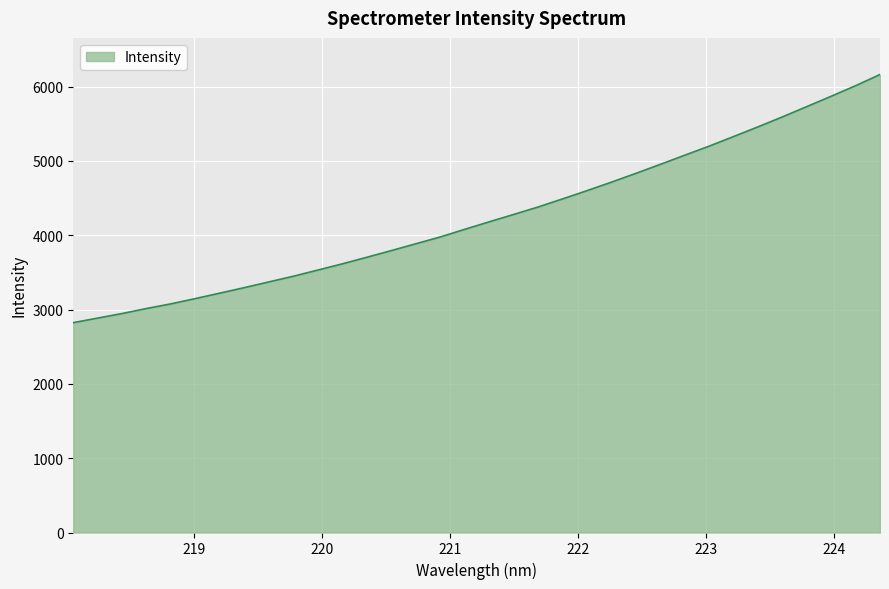

Does the chart have visible grid lines?

Yes